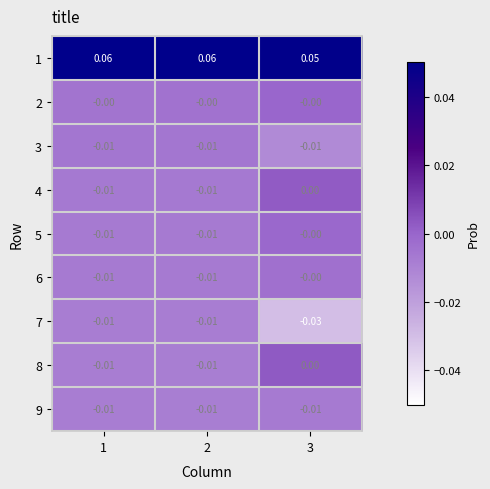

Count the number of data series in this chart.

9